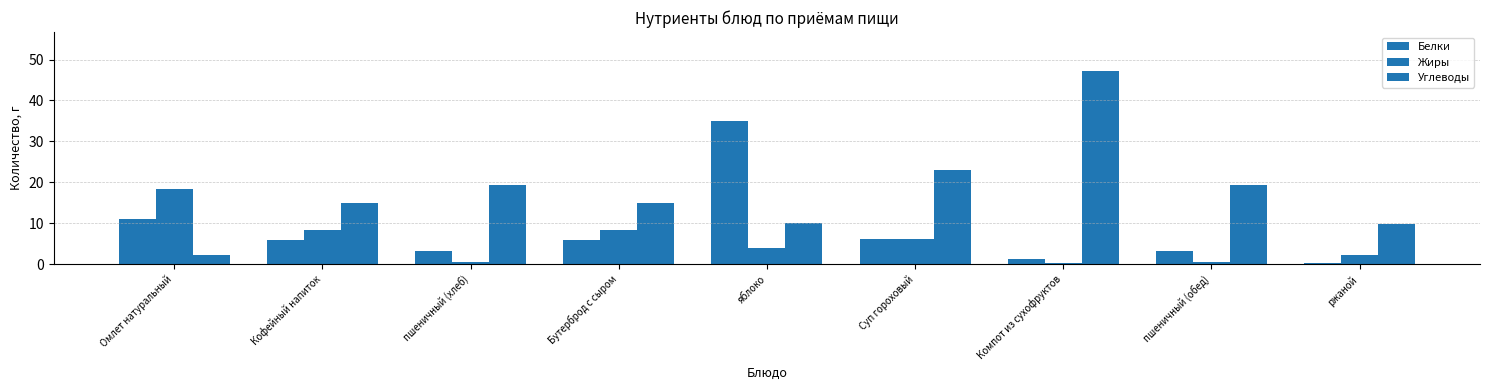

What is the difference between the highest and lowest values at пшеничный (хлеб)?

18.9